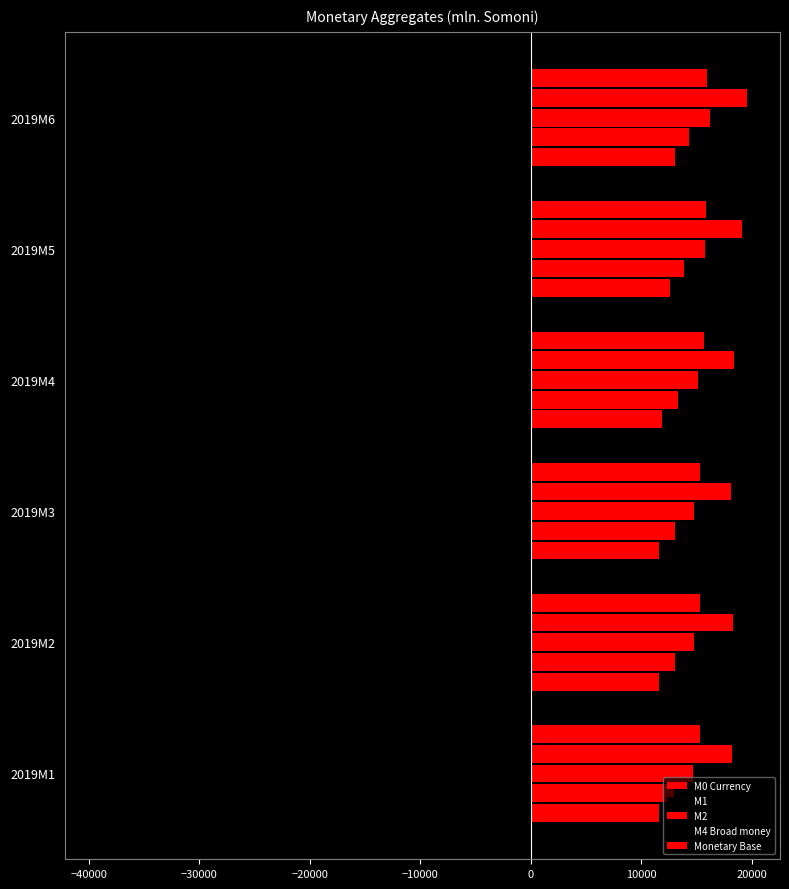

The M1 series shows -4634.4 at 2019M6. True or false?

False